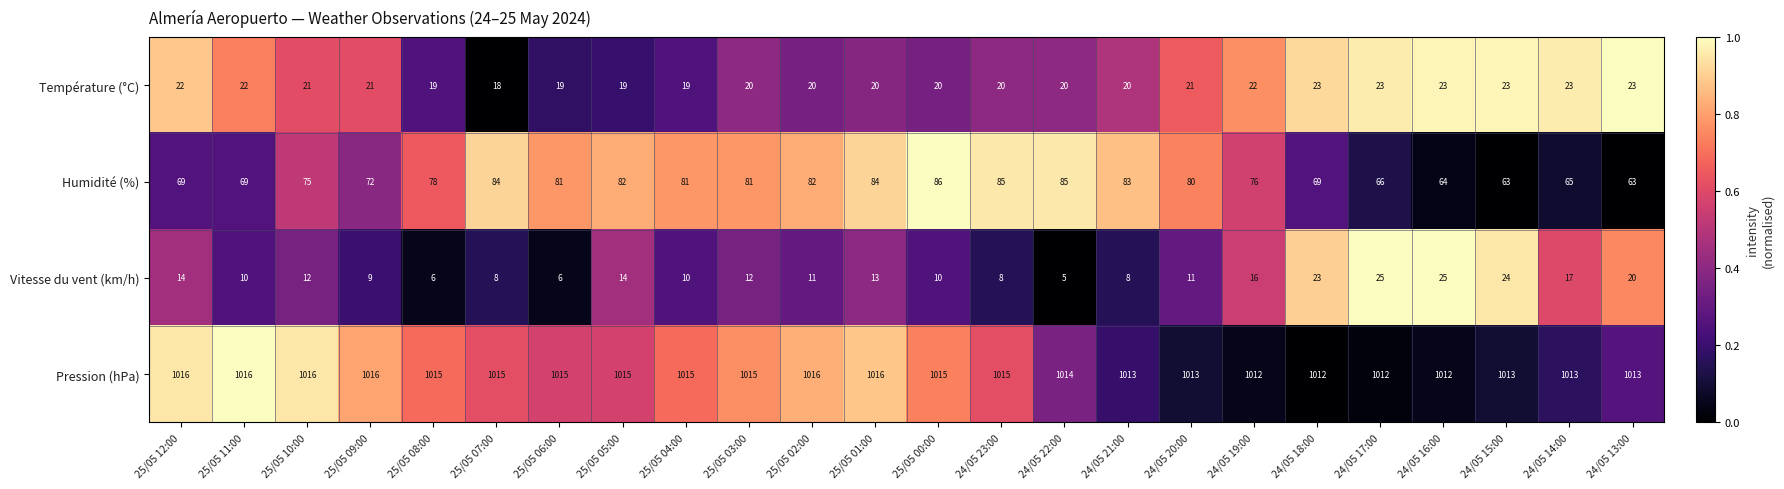

Which series has the largest range (max minus min)?

Humidité (%)